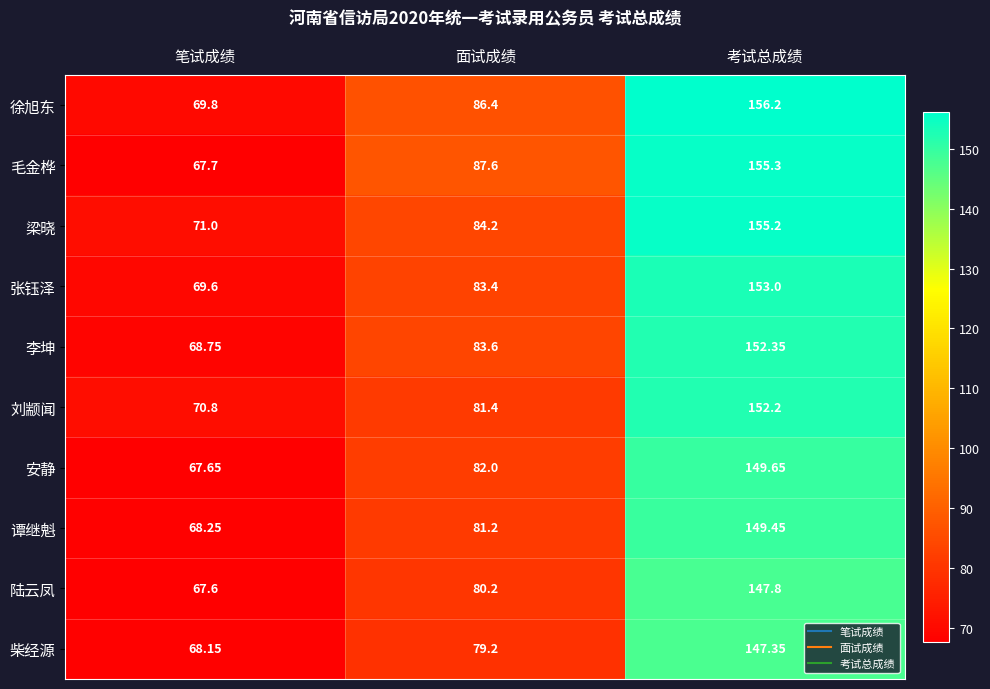

Count the number of data series in this chart.

10